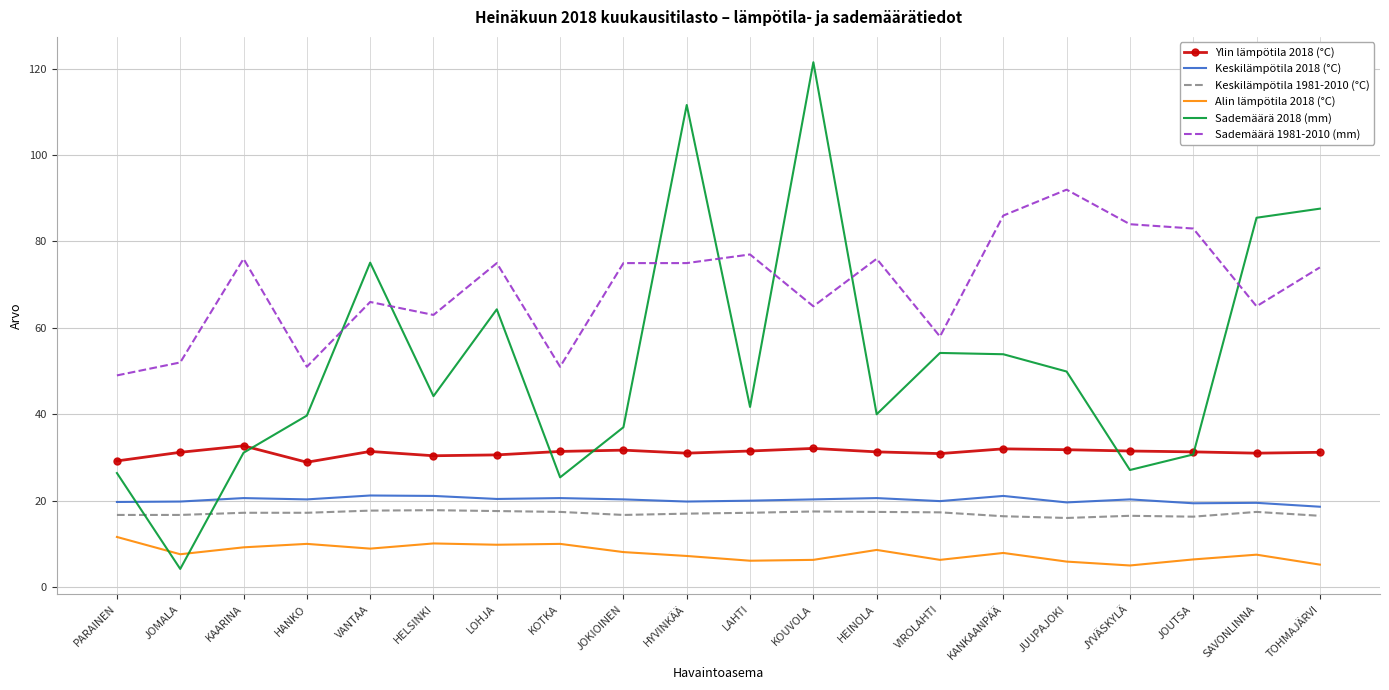

Count the number of data series in this chart.

6